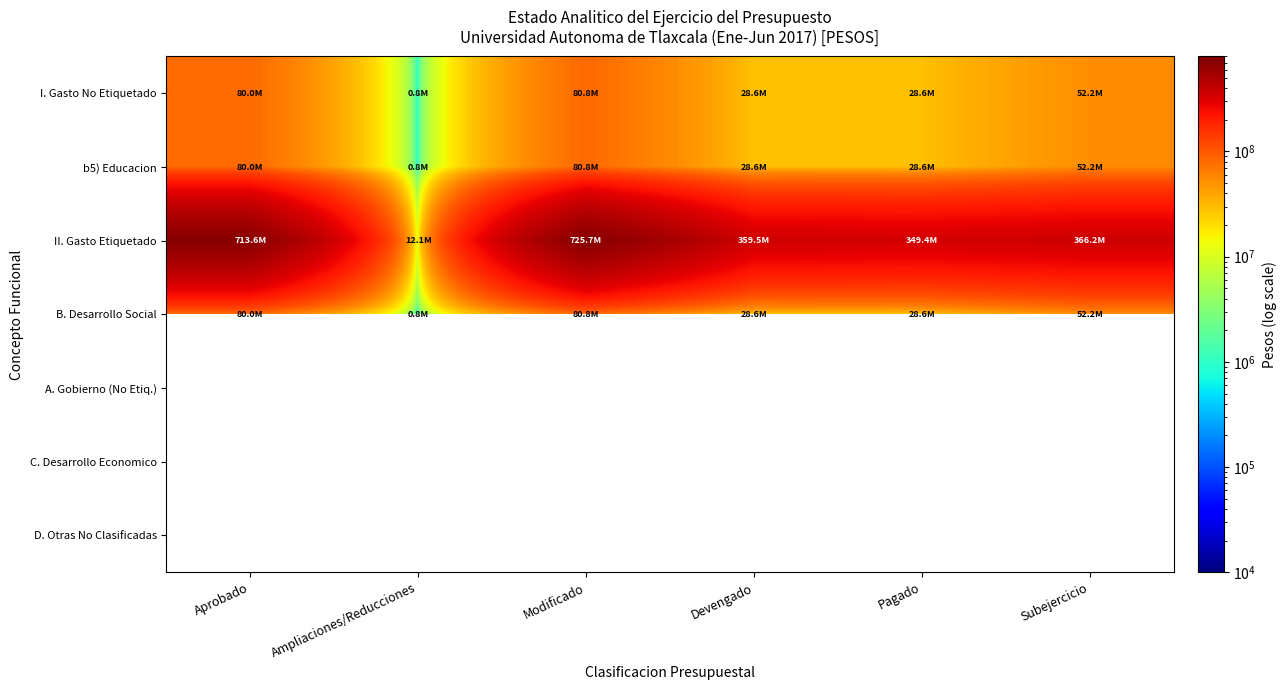

Between Aprobado and Devengado, which is larger?

Aprobado